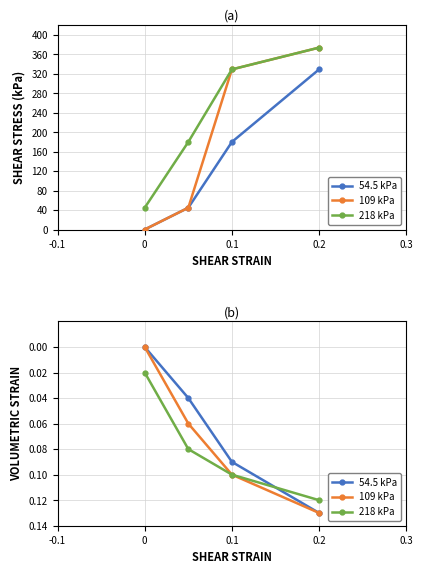

How many lines are shown in the chart?

3